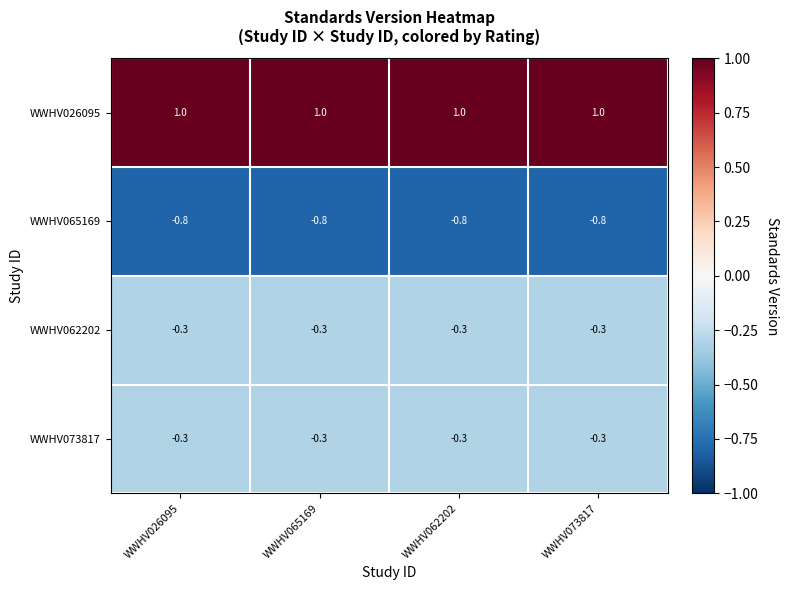

What is the sum of the WWHV062202 values at WWHV065169 and WWHV026095?

-0.6